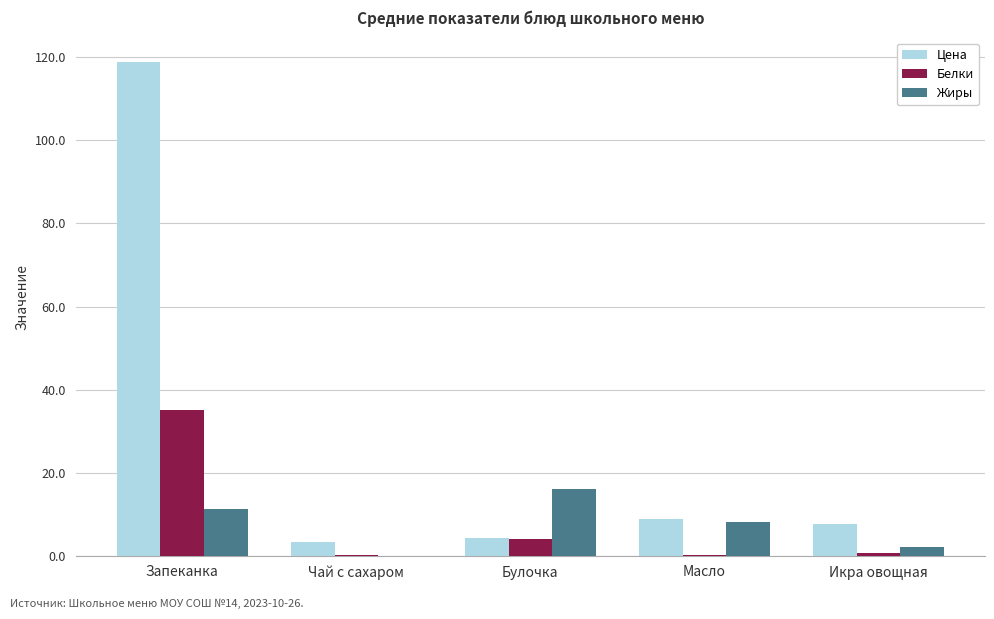

How many categories are shown in the chart?

5